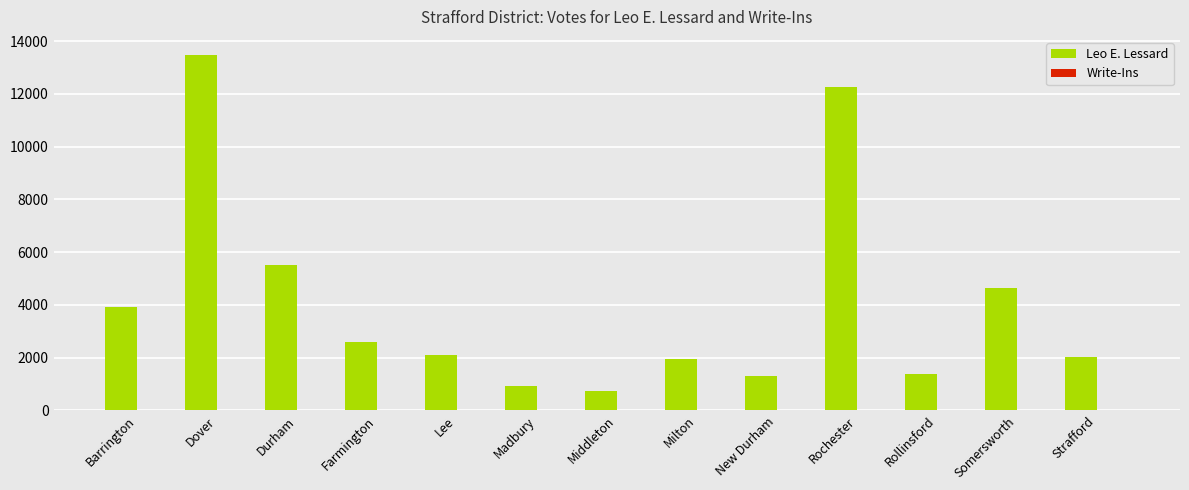

What is the sum of all Leo E. Lessard values?

52800